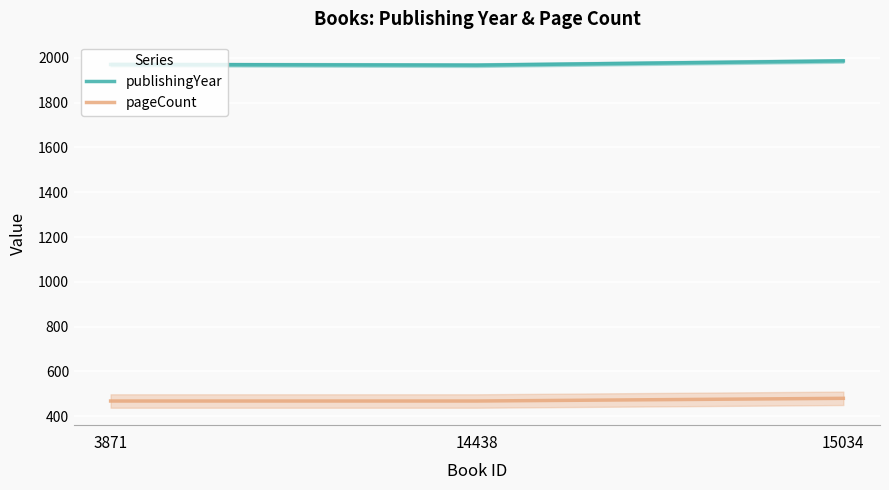

At which label does pageCount reach its peak?

15034